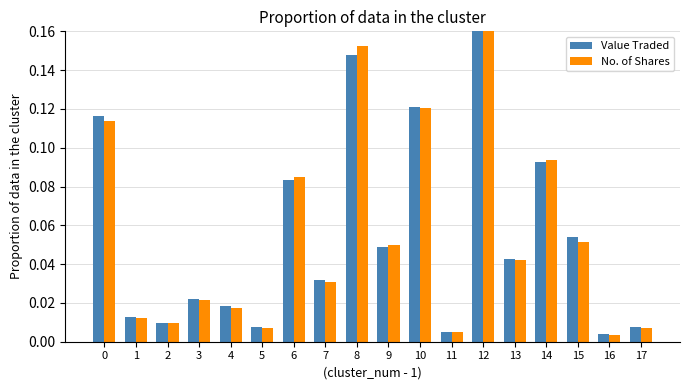

True or false: Value Traded has a value of 0.2 at 0.

False